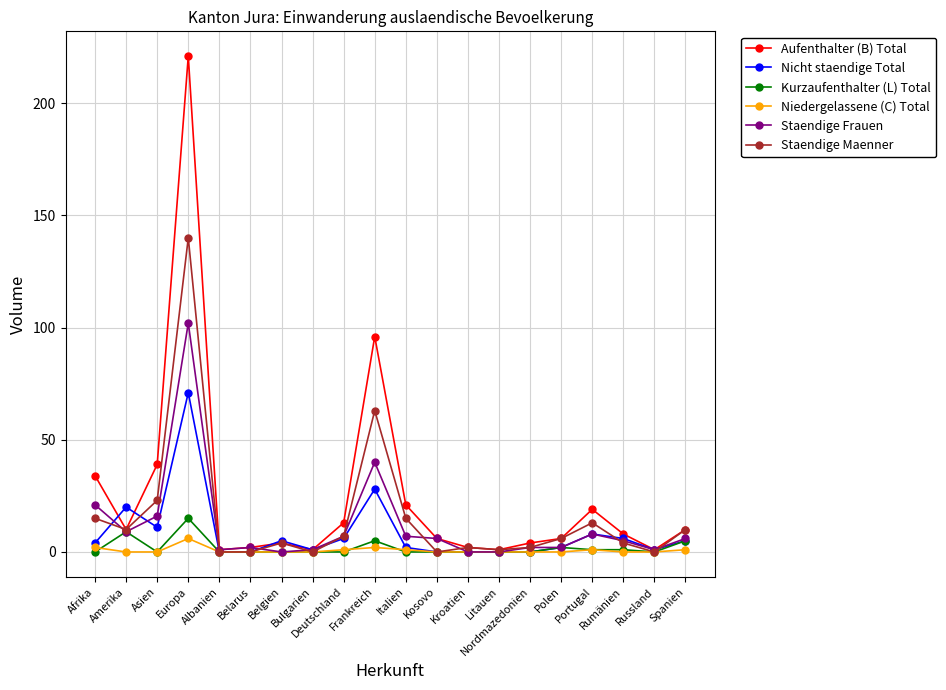

Rank the series by their maximum value, from lowest to highest.

Niedergelassene (C) Total, Kurzaufenthalter (L) Total, Nicht staendige Total, Staendige Frauen, Staendige Maenner, Aufenthalter (B) Total